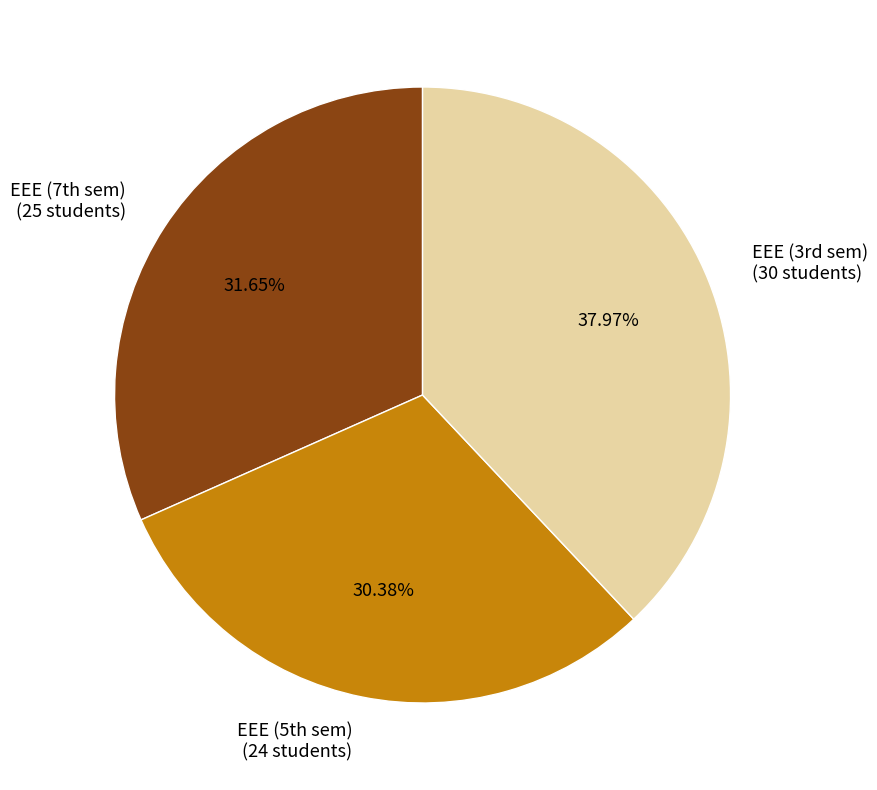

What is the largest slice in the pie chart?

EEE (3rd sem) (30 students)